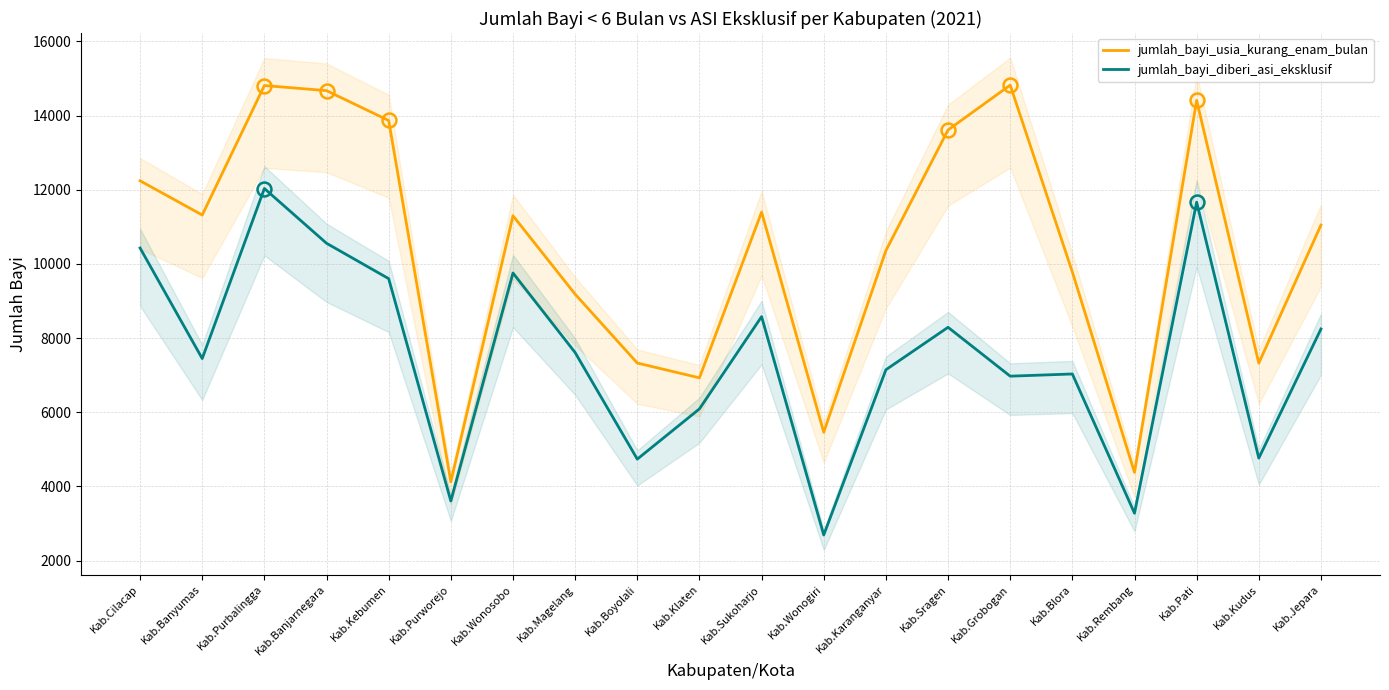

What position from the right is Kab.Wonogiri?

9